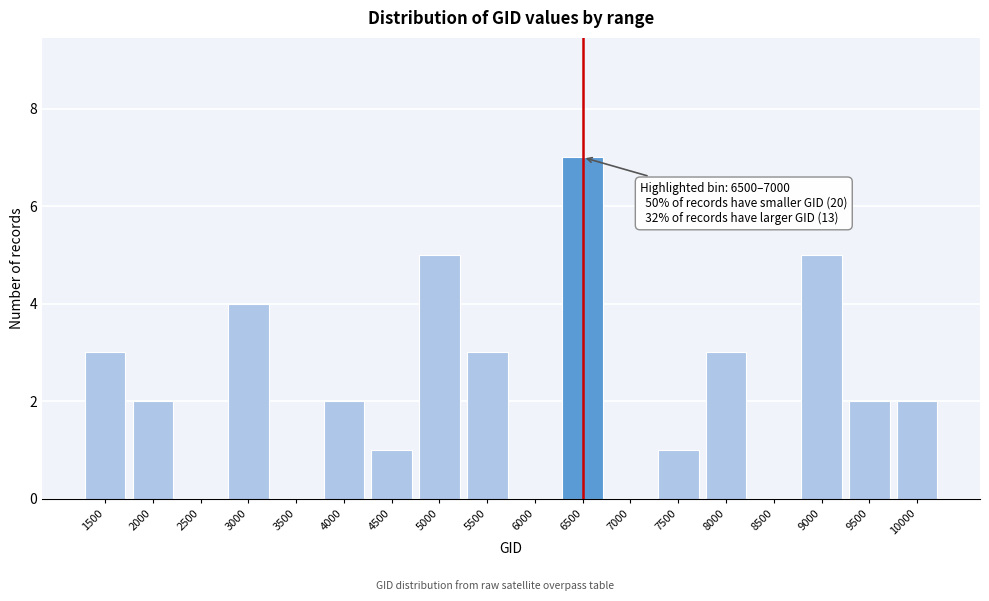

Reading right to left, what are all the values shown in this chart?

10000=2	9500=2	9000=5	8500=0	8000=3	7500=1	7000=0	6500=7	6000=0	5500=3	5000=5	4500=1	4000=2	3500=0	3000=4	2500=0	2000=2	1500=3